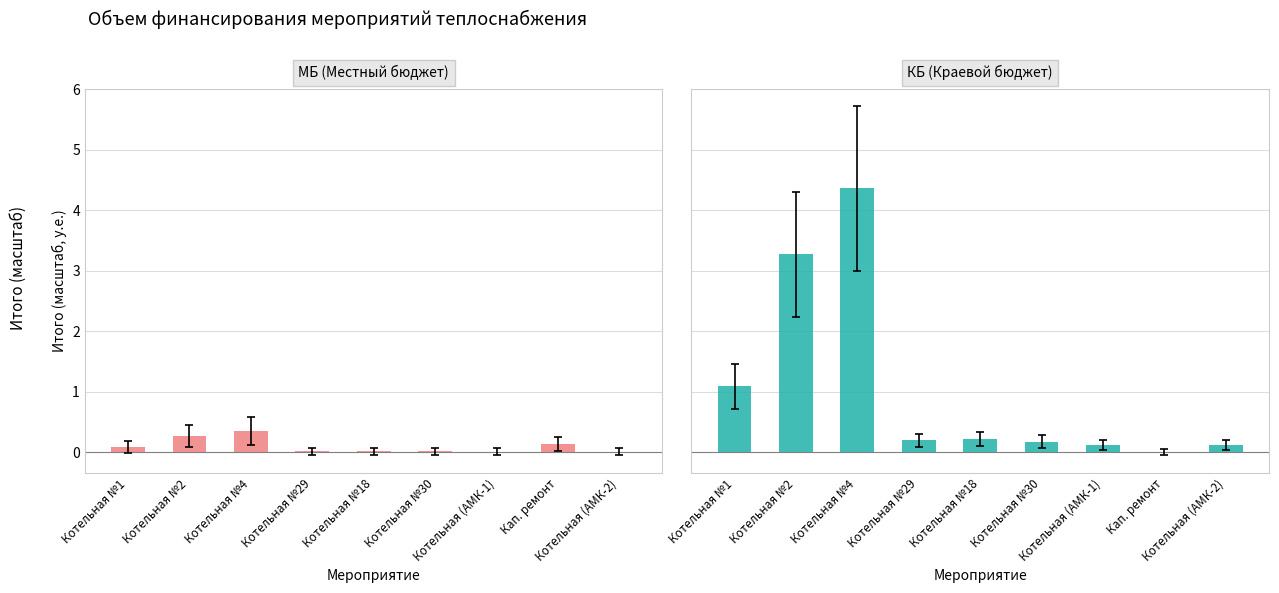

List the series in order of their peak value, highest first.

КБ (Краевой бюджет), МБ (Местный бюджет)